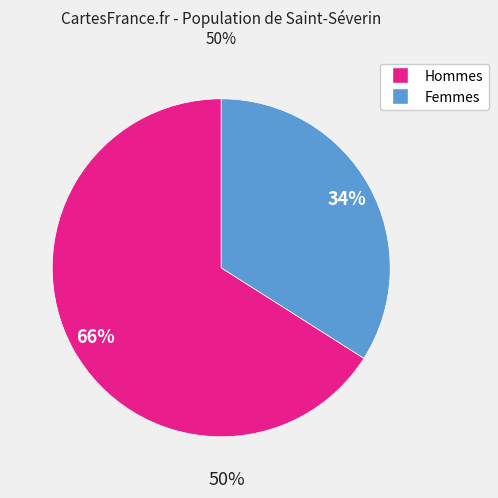

Is there any slice that represents more than half of the pie?

Yes